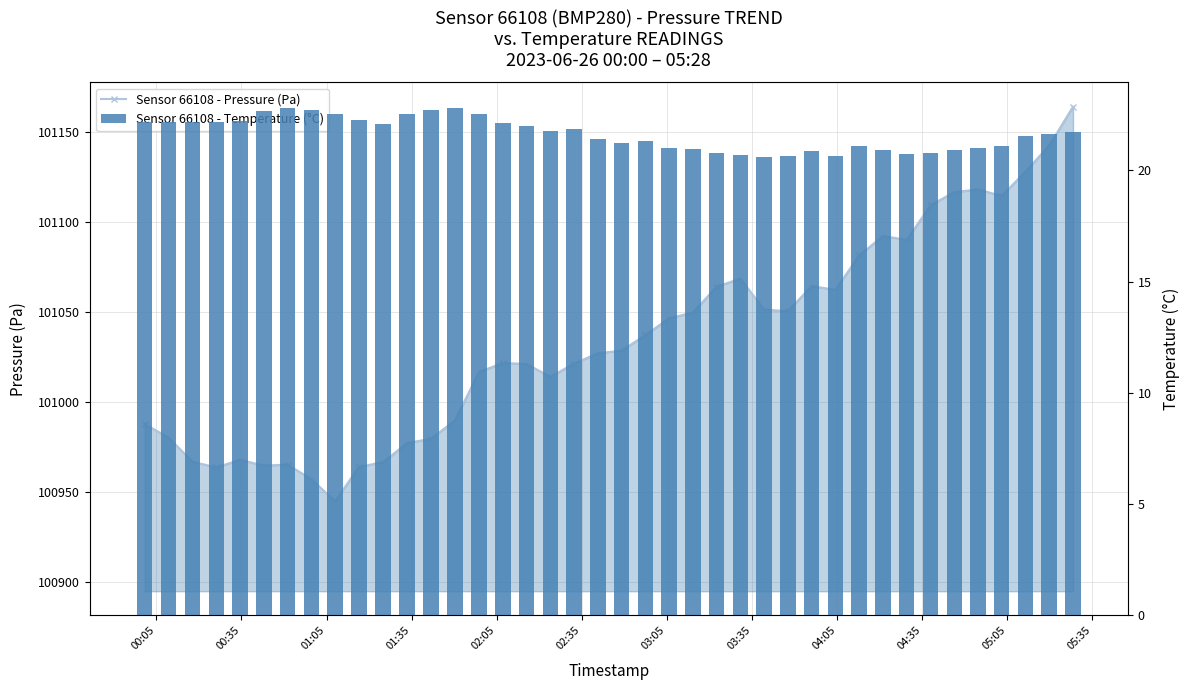

What is the maximum value for pressure?

101164.0